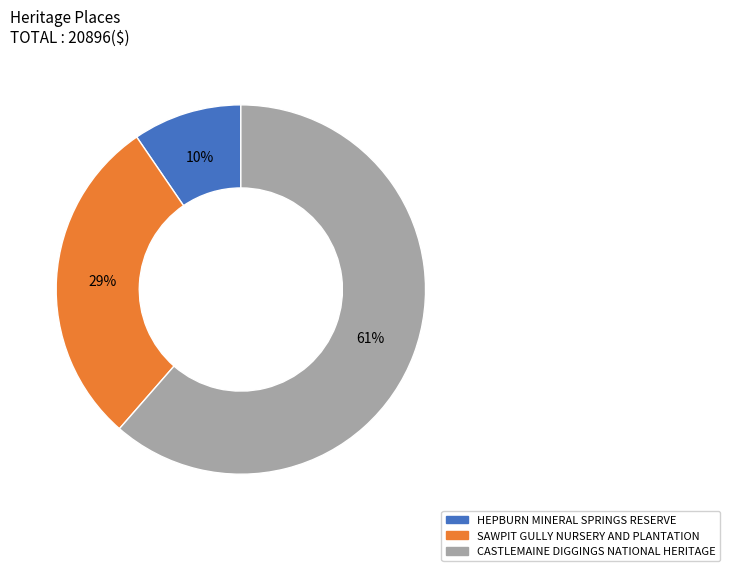

Is it true that CASTLEMAINE DIGGINGS NATIONAL HERITAGE is 76% of the pie?

False